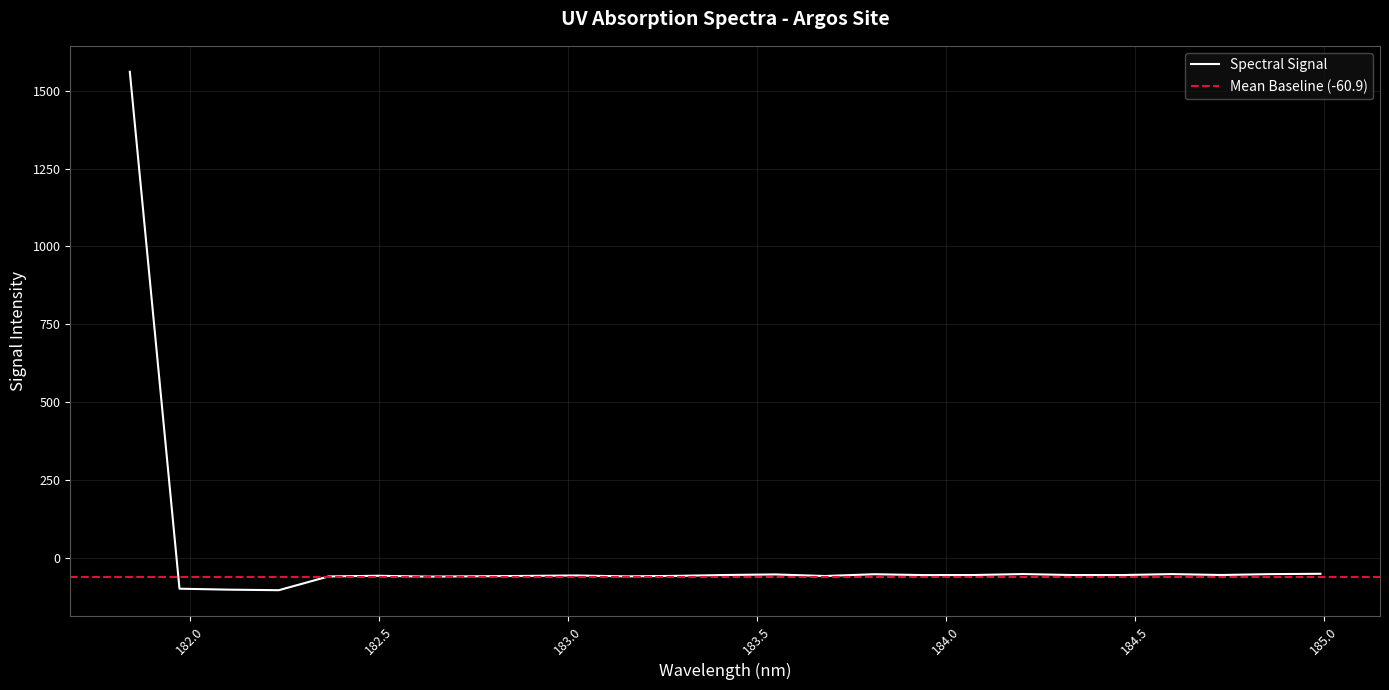

How many data points are less than -54?

18